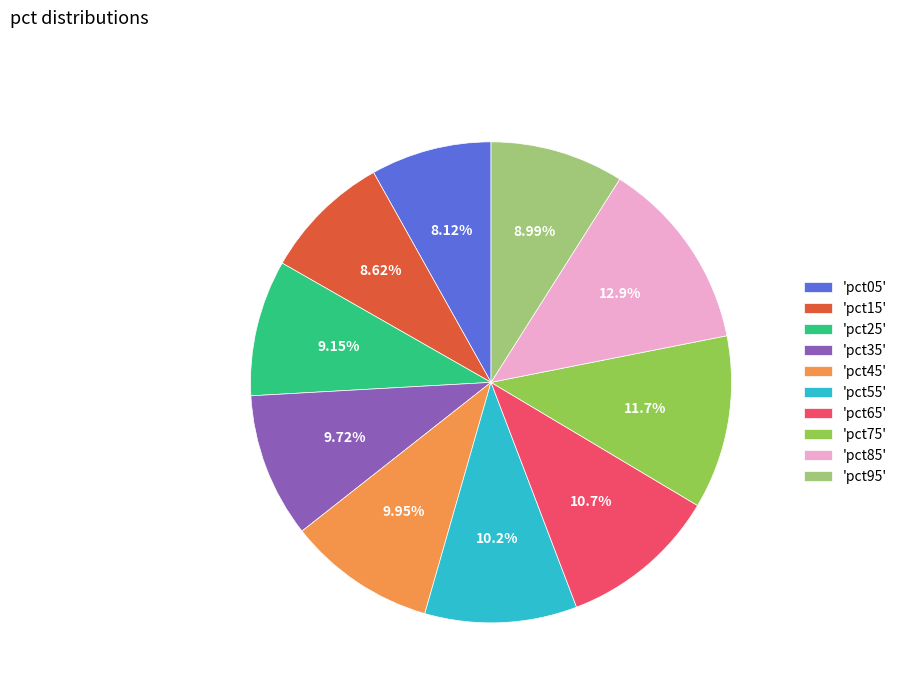

Is 'pct45' the majority of the pie?

No